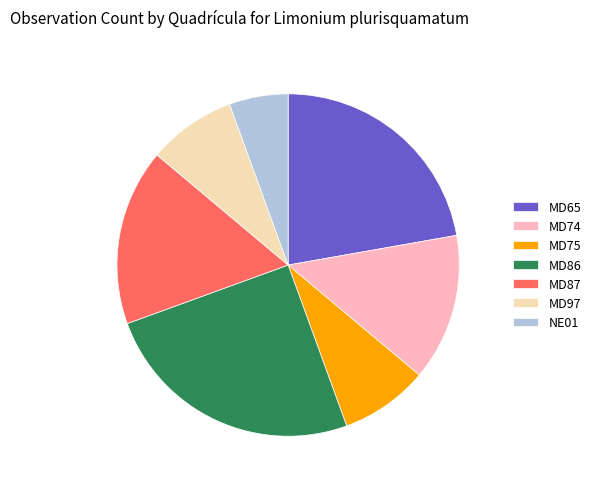

Which category has the biggest portion of the pie?

MD86